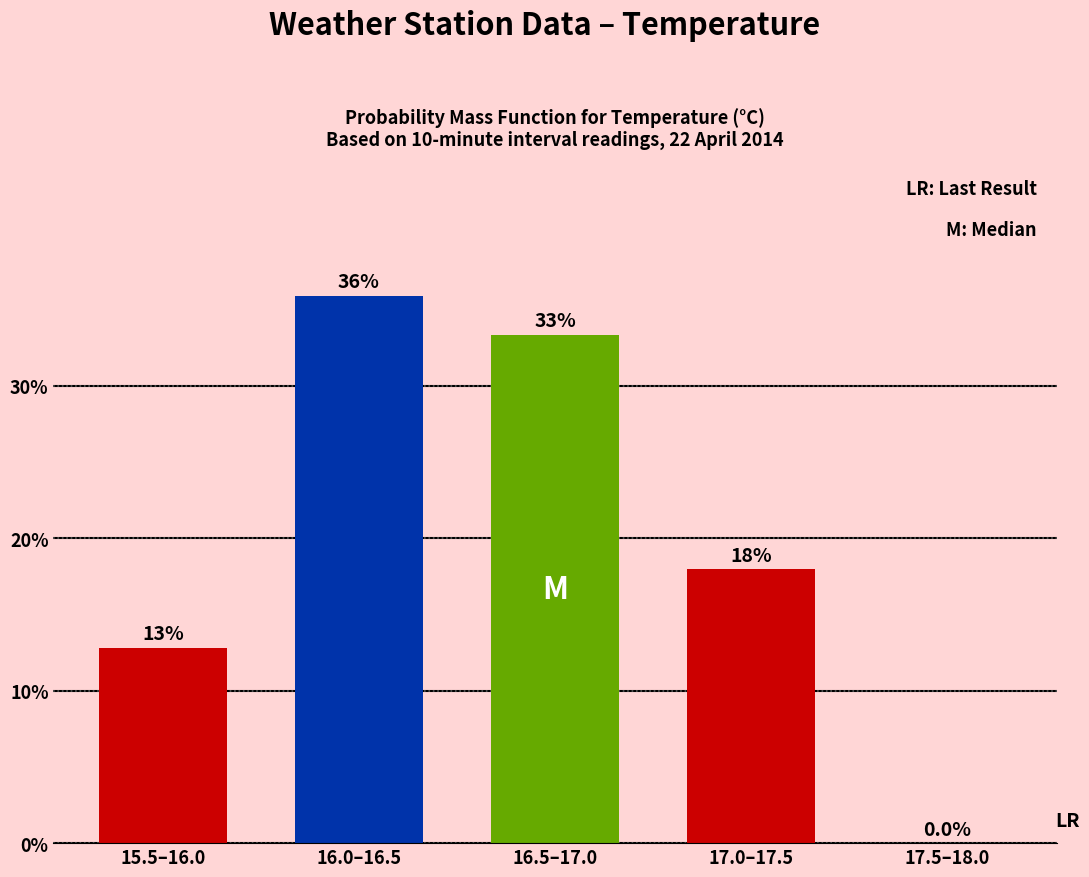

Reading left to right, list all the values displayed in this chart.

15.5–16.0=12.8	16.0–16.5=35.9	16.5–17.0=33.3	17.0–17.5=17.9	17.5–18.0=0.0